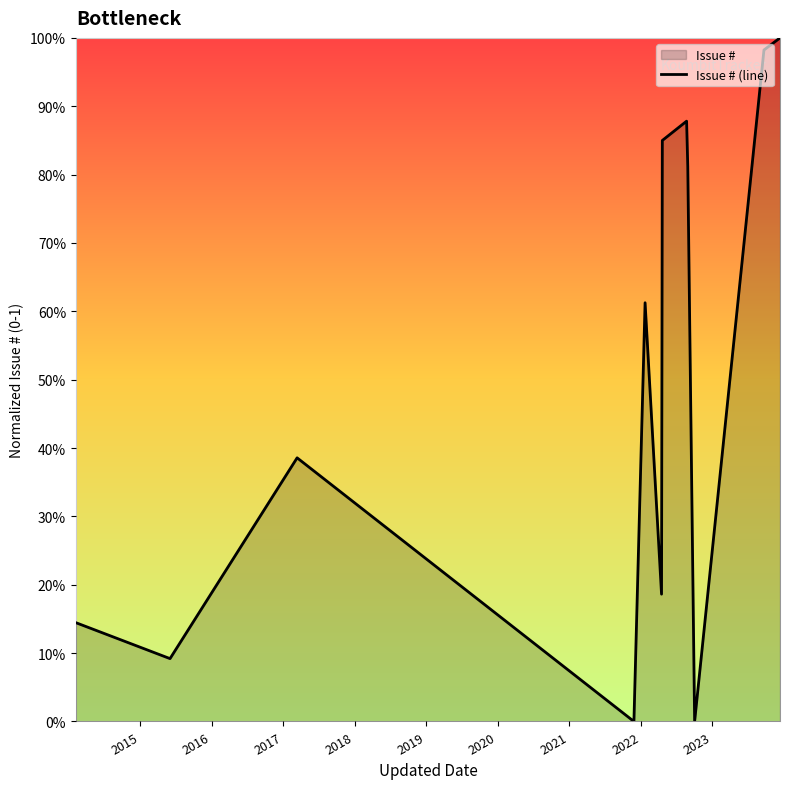

How many points are lower than both their immediate neighbors (excluding endpoints)?

4